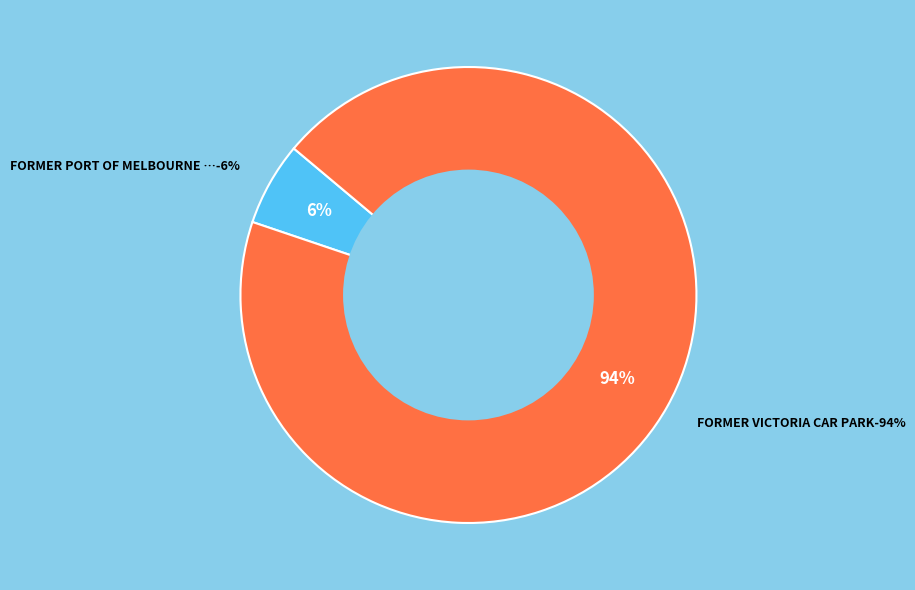

How many segments does this pie chart have?

2